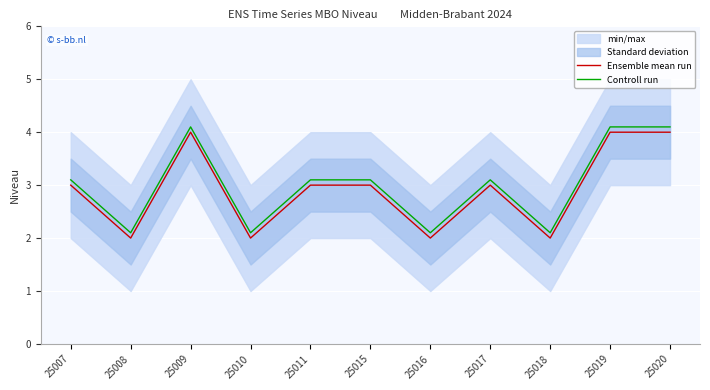

What is the average value of the Ensemble mean run series?

2.9